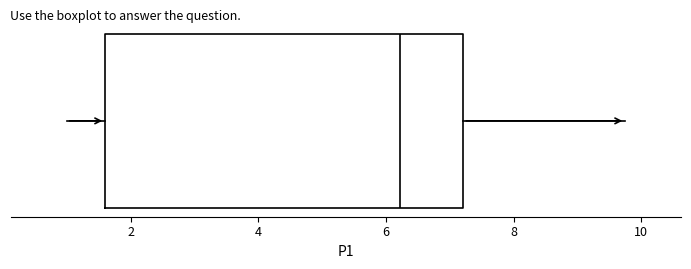

Transcribe this box plot: give where the median line is, the range the box spans, and where the two whiskers end, as read against the x-axis. The values are not printed on the chart, so give them approximately, as read against the axis.

median 6.2, box 1.6 to 7.2, whiskers 1.0 to 9.8